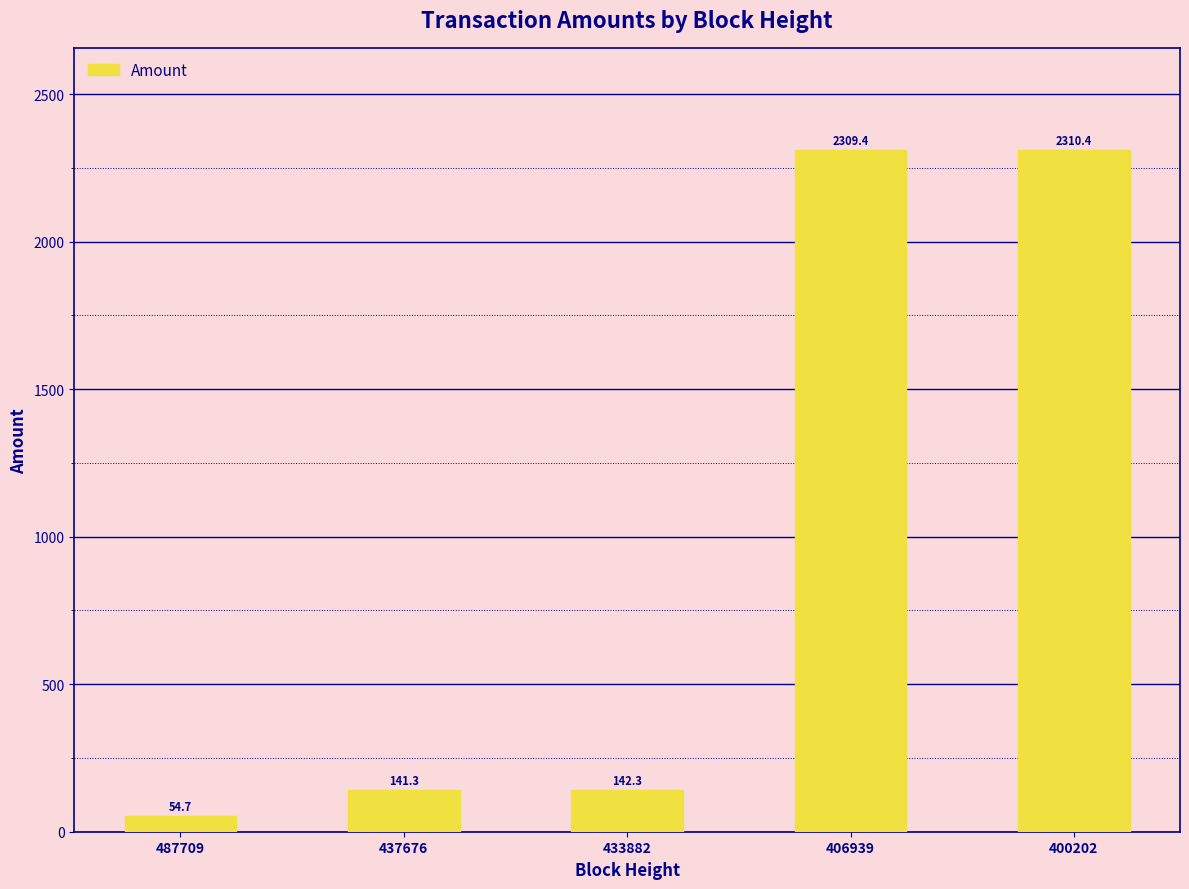

What is the average value?

991.6